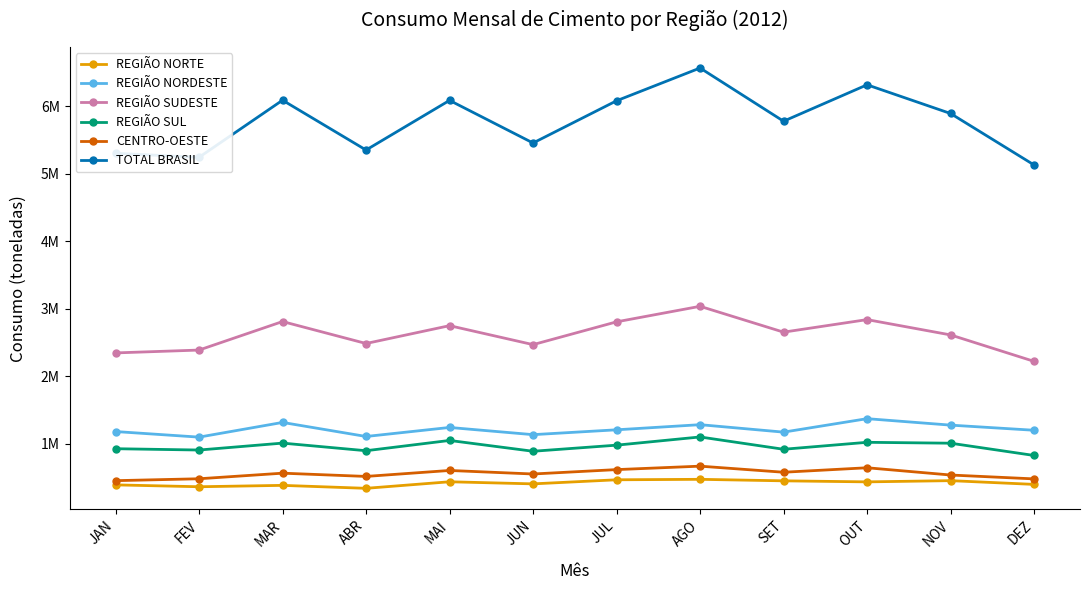

Reading right to left, list all the values displayed in this chart.

REGIÃO NORTE: DEZ=399463	NOV=454926	OUT=436883	SET=452242	AGO=474602	JUL=467765	JUN=407240	MAI=438327	ABR=341288	MAR=385096	FEV=364576	JAN=392298
REGIÃO NORDESTE: DEZ=1201545	NOV=1277599	OUT=1373248	SET=1173785	AGO=1284265	JUL=1208320	JUN=1136376	MAI=1243069	ABR=1109409	MAR=1317553	FEV=1099816	JAN=1182430
REGIÃO SUDESTE: DEZ=2222300	NOV=2614153	OUT=2840976	SET=2655221	AGO=3038138	JUL=2807991	JUN=2470230	MAI=2751317	ABR=2486944	MAR=2812433	FEV=2389833	JAN=2347545
REGIÃO SUL: DEZ=828053	NOV=1009871	OUT=1023024	SET=919845	AGO=1102247	JUL=980761	JUN=890355	MAI=1050621	ABR=898366	MAR=1011132	FEV=908646	JAN=928147
CENTRO-OESTE: DEZ=481073	NOV=538357	OUT=645928	SET=579510	AGO=669691	JUL=618592	JUN=553611	MAI=605813	ABR=517562	MAR=565610	FEV=482831	JAN=454785
TOTAL BRASIL: DEZ=5132434	NOV=5894906	OUT=6320059	SET=5780603	AGO=6568943	JUL=6083429	JUN=5457812	MAI=6089147	ABR=5353569	MAR=6091824	FEV=5245702	JAN=5305205